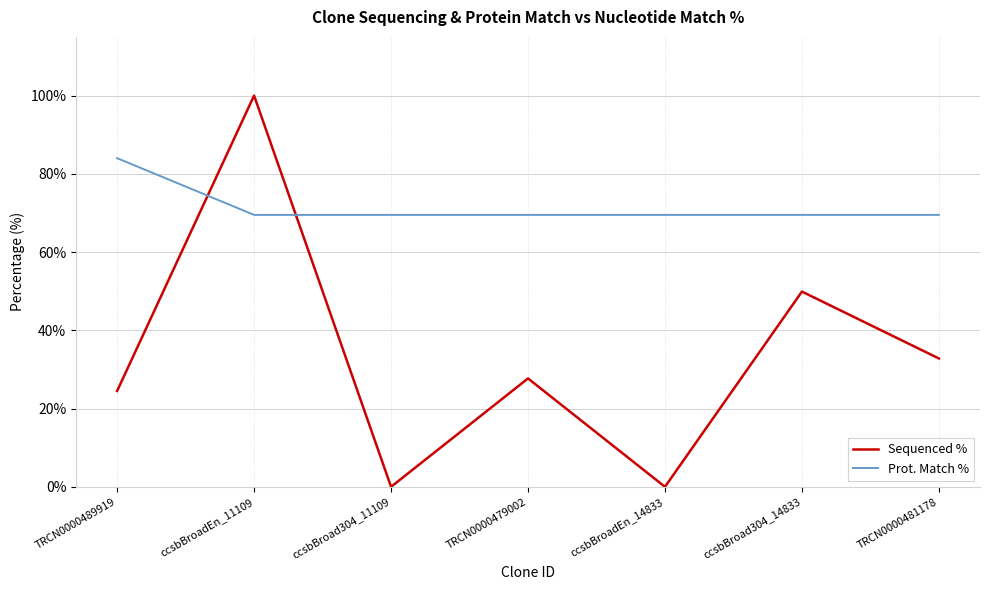

What is the difference between the maximum and minimum values in the Prot. Match % series?

14.5